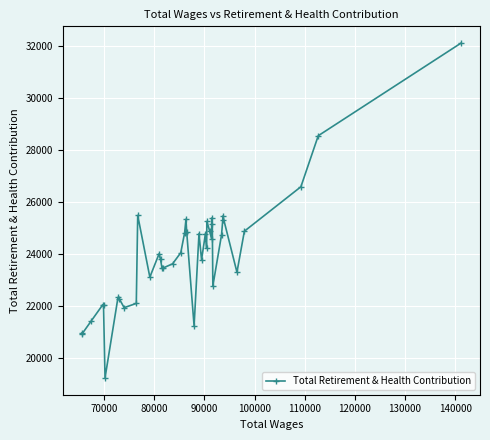

What is the smallest value displayed?

19238